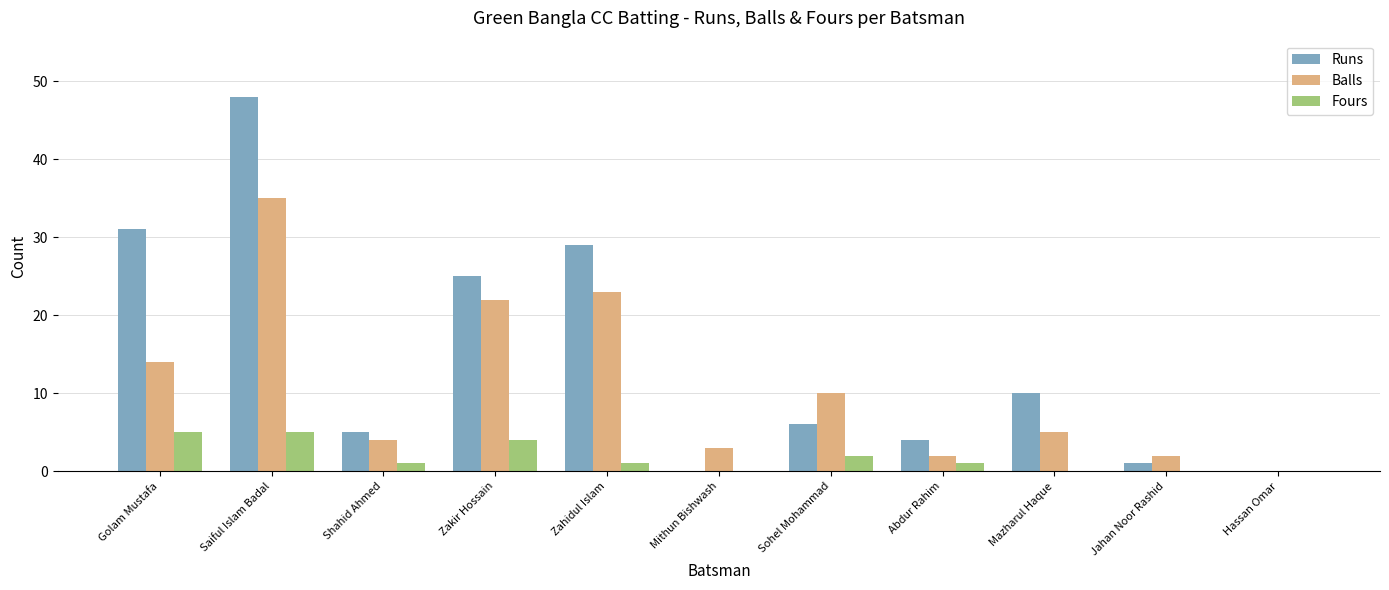

The Runs series shows 0 at Hassan Omar. True or false?

True